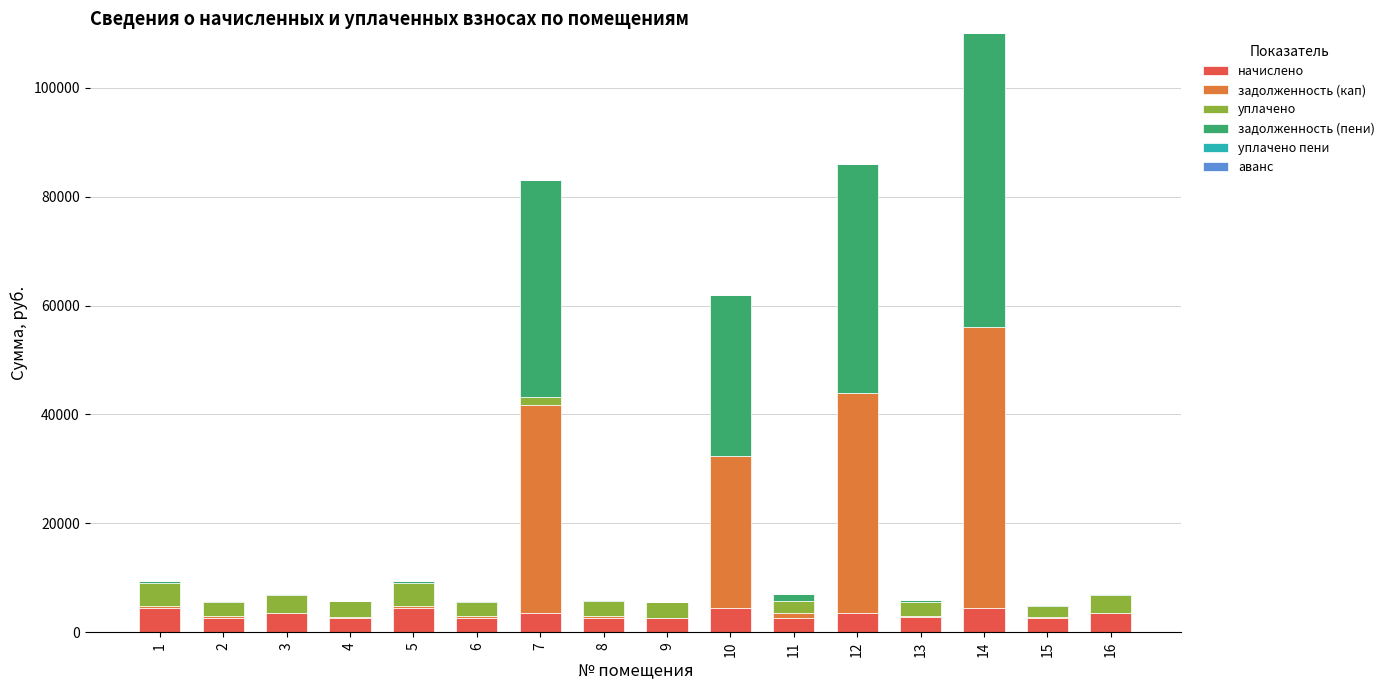

At which category is the sum across all series the highest?

14